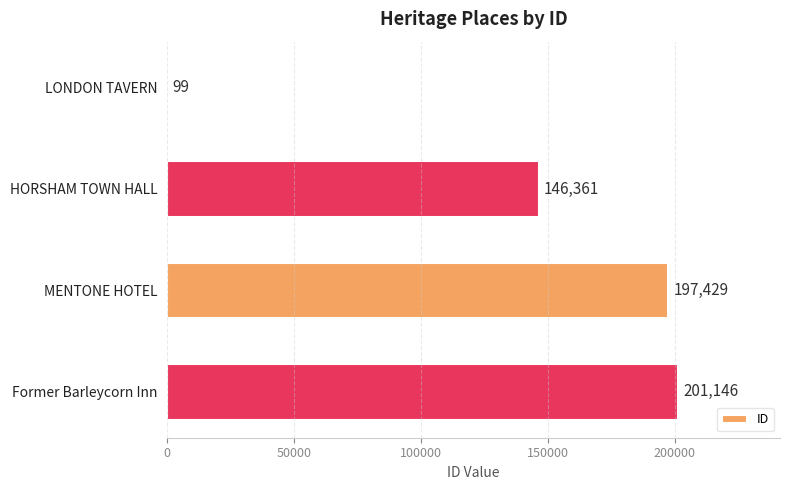

Which has a higher value, Former Barleycorn Inn or LONDON TAVERN?

Former Barleycorn Inn